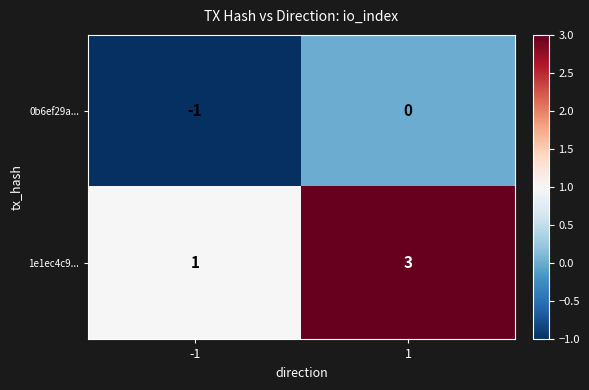

Count the number of categories in the chart.

2